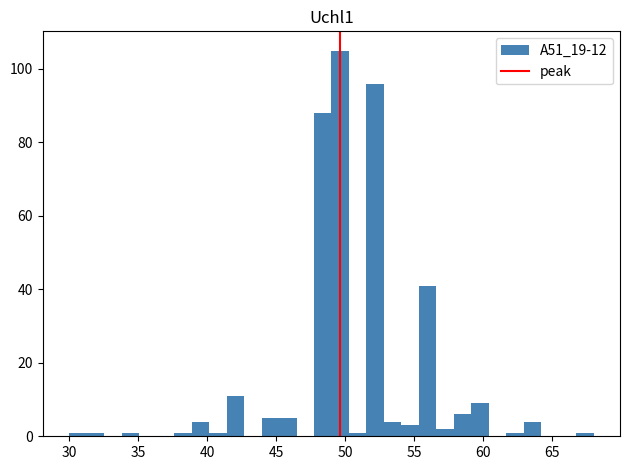

Read against the x-axis, roughly where is the centre of the tallest bar?

49.5